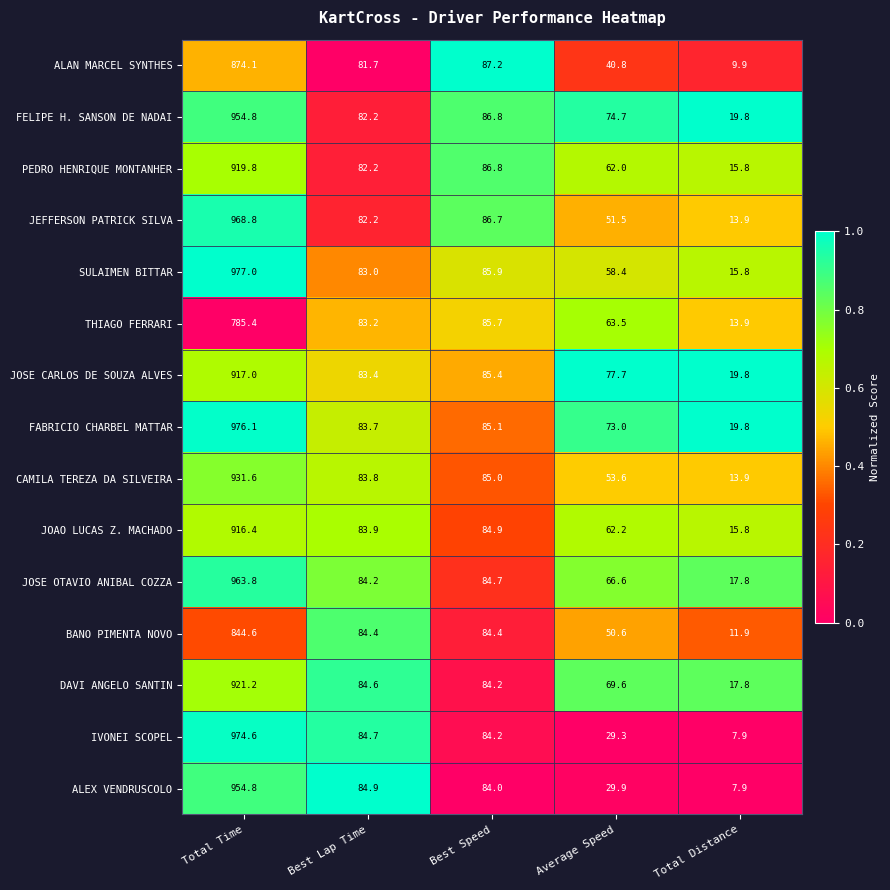

What is the difference between the highest and lowest values at Total Distance?

11.9